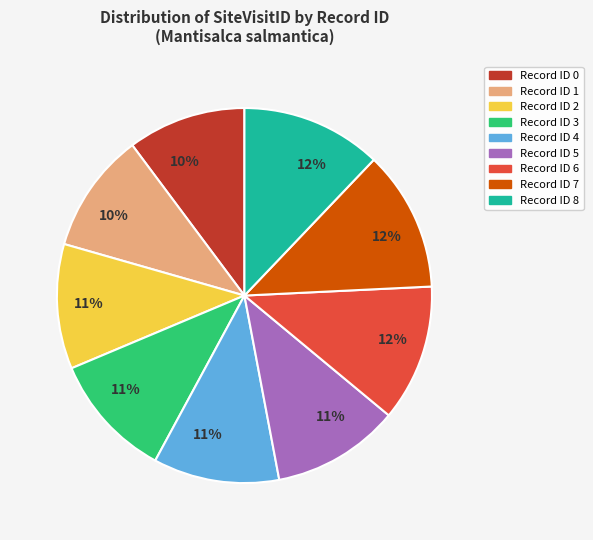

Is there any slice that represents more than half of the pie?

No